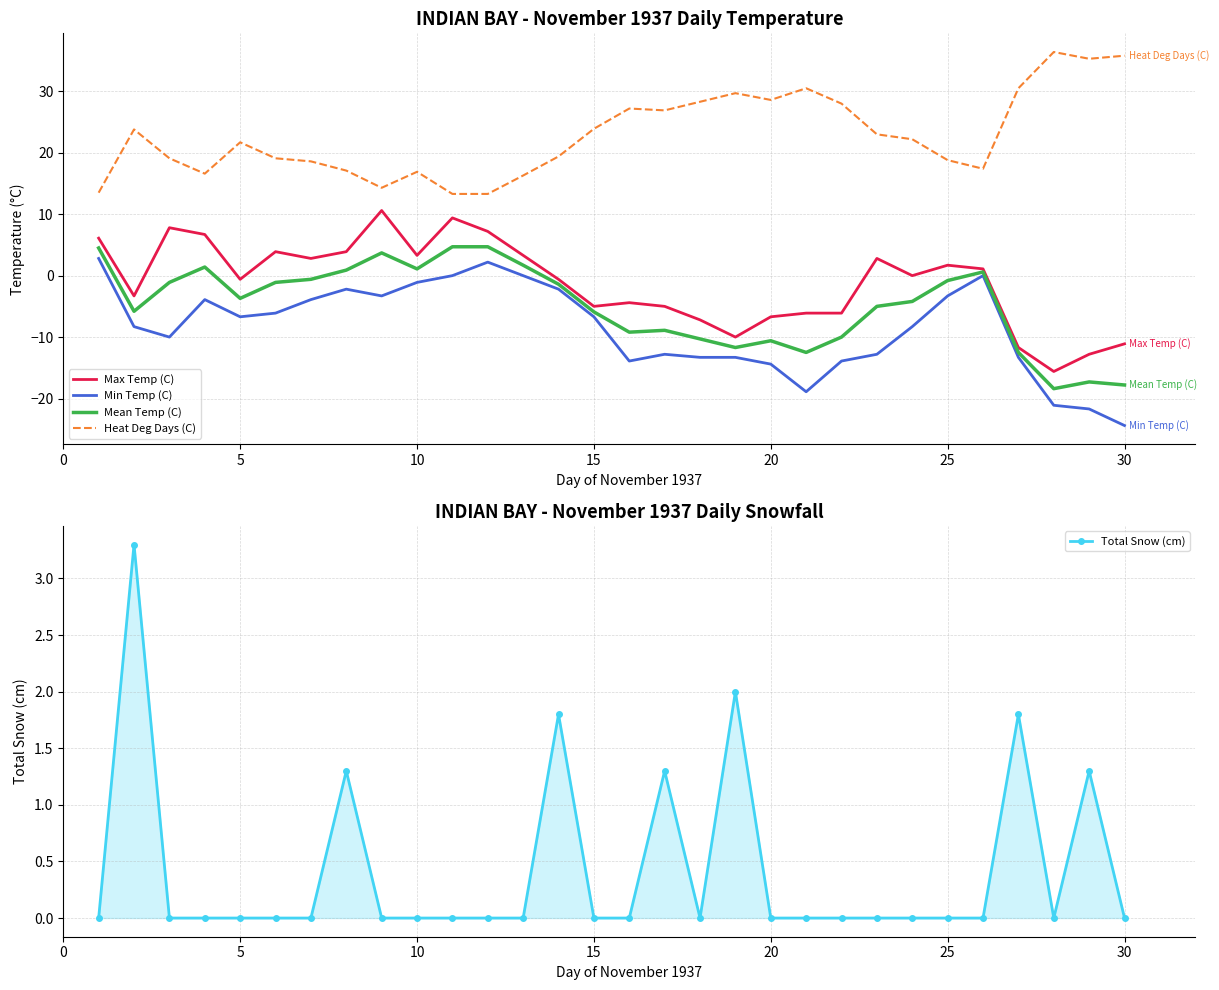

Reading left to right, list all the values displayed in this chart.

Max Temp (C): 6.1	-3.3	7.8	6.7	-0.6	3.9	2.8	3.9	10.6	3.3	9.4	7.2	3.3	-0.6	-5.0	-4.4	-5.0	-7.2	-10.0	-6.7	-6.1	-6.1	2.8	0.0	1.7	1.1	-11.7	-15.6	-12.8	-11.1
Min Temp (C): 2.8	-8.3	-10.0	-3.9	-6.7	-6.1	-3.9	-2.2	-3.3	-1.1	0.0	2.2	0.0	-2.2	-6.7	-13.9	-12.8	-13.3	-13.3	-14.4	-18.9	-13.9	-12.8	-8.3	-3.3	0.0	-13.3	-21.1	-21.7	-24.4
Mean Temp (C): 4.5	-5.8	-1.1	1.4	-3.7	-1.1	-0.6	0.9	3.7	1.1	4.7	4.7	1.7	-1.4	-5.9	-9.2	-8.9	-10.3	-11.7	-10.6	-12.5	-10.0	-5.0	-4.2	-0.8	0.6	-12.5	-18.4	-17.3	-17.8
Heat Deg Days (C): 13.5	23.8	19.1	16.6	21.7	19.1	18.6	17.1	14.3	16.9	13.3	13.3	16.3	19.4	23.9	27.2	26.9	28.3	29.7	28.6	30.5	28.0	23.0	22.2	18.8	17.4	30.5	36.4	35.3	35.8
Total Snow (cm): 0.0	3.3	0.0	0.0	0.0	0.0	0.0	1.3	0.0	0.0	0.0	0.0	0.0	1.8	0.0	0.0	1.3	0.0	2.0	0.0	0.0	0.0	0.0	0.0	0.0	0.0	1.8	0.0	1.3	0.0